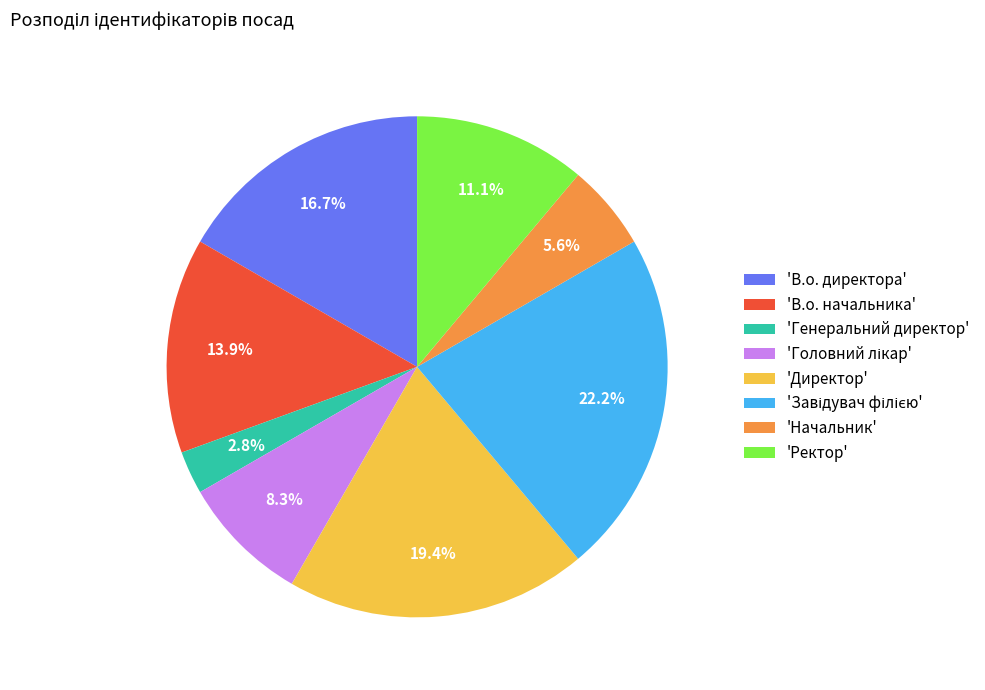

Which category has the smallest portion of the pie?

'Генеральний директор'